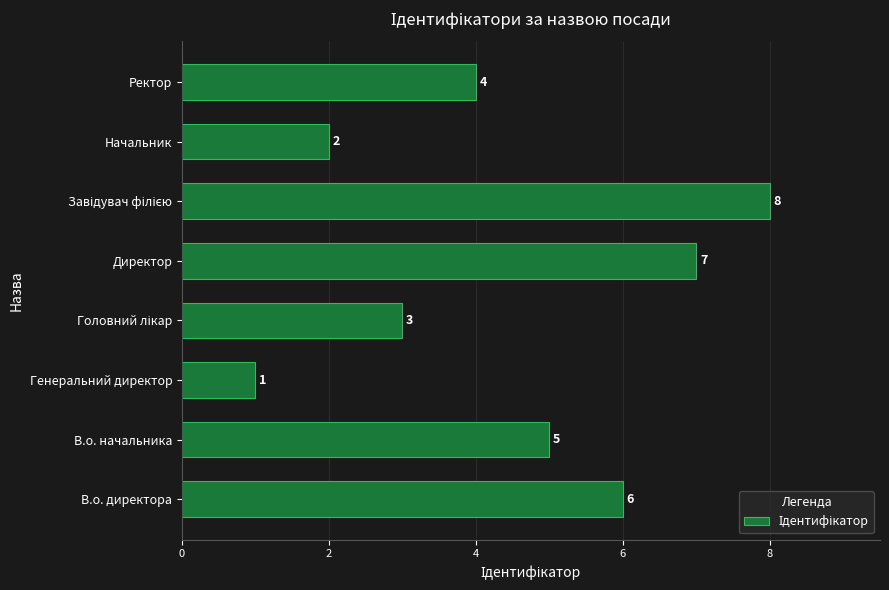

What is the greatest value displayed?

8